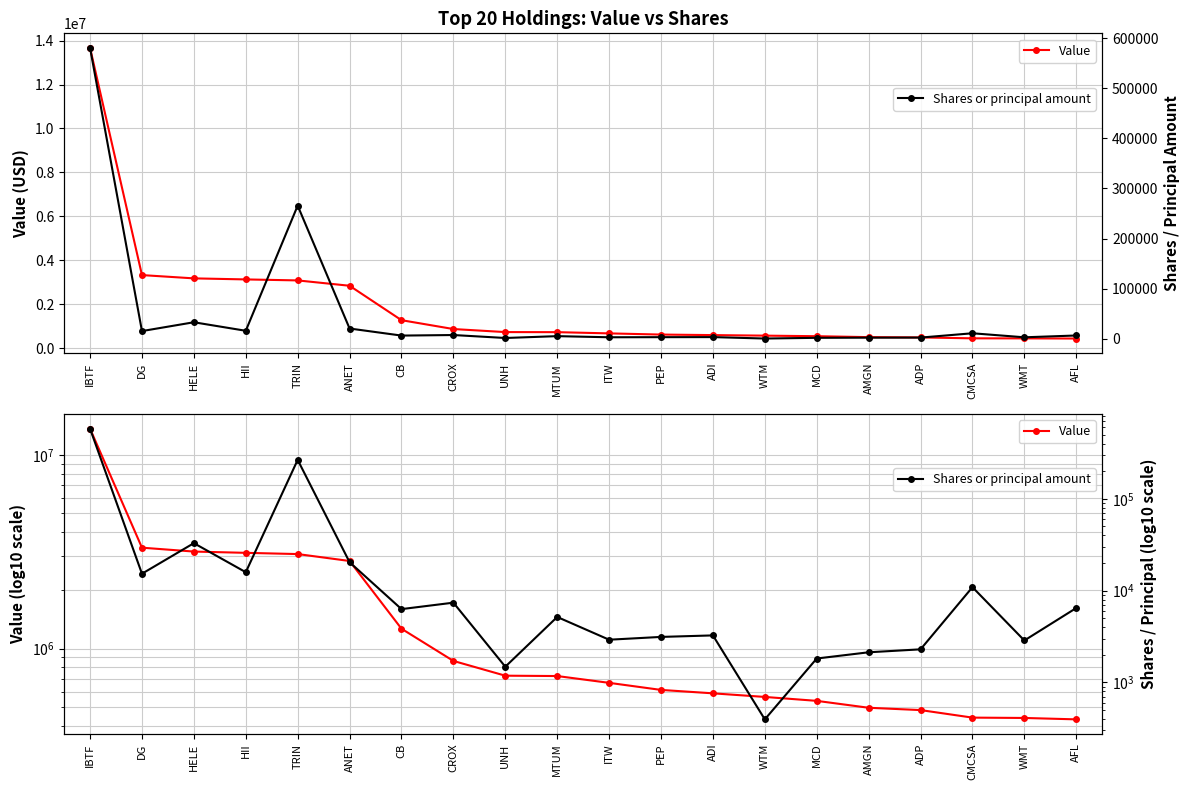

What is the greatest value displayed?

13669434